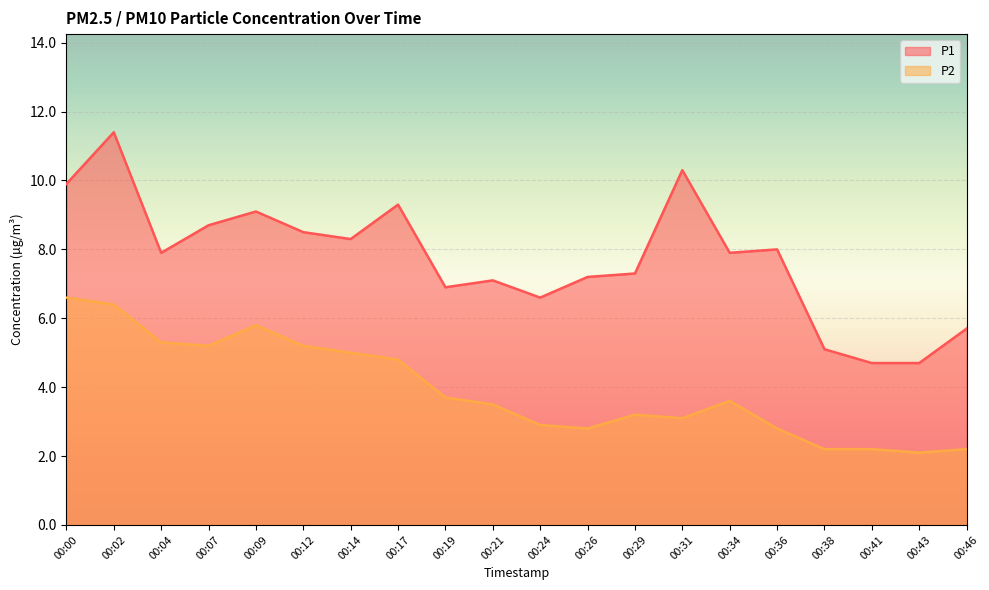

How many lines are shown in the chart?

2